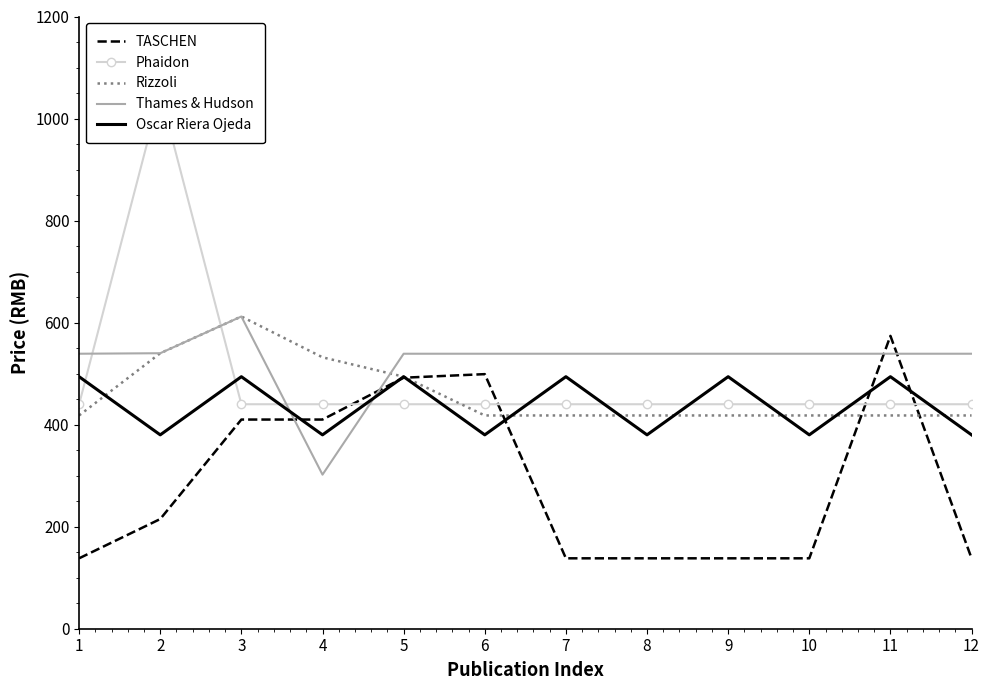

True or false: TASCHEN and Oscar Riera Ojeda intersect in this chart.

True